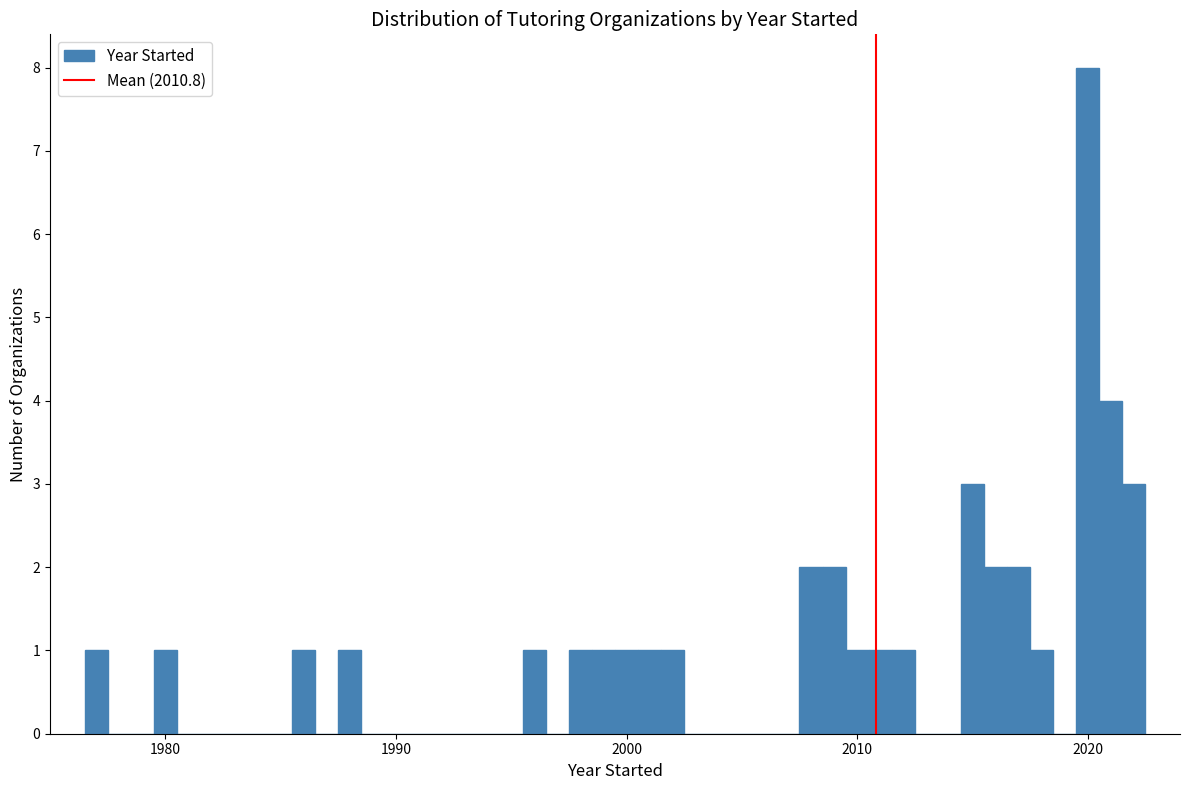

Read against the x-axis, roughly where is the centre of the tallest bar?

2020